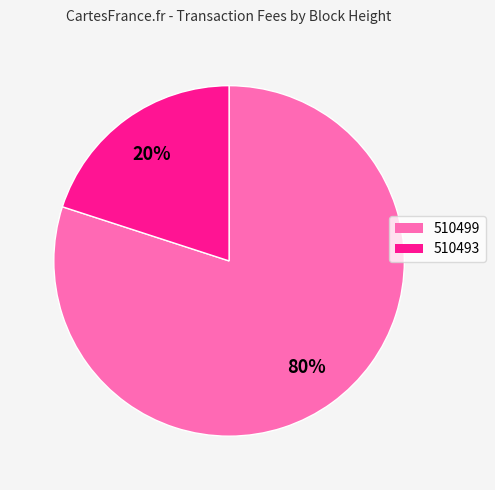

Which category has the smallest portion of the pie?

510493